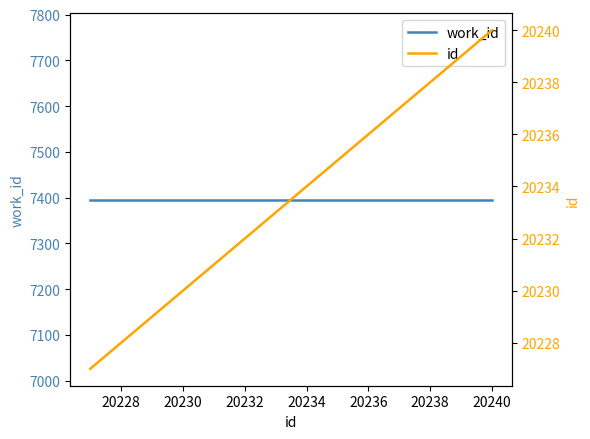

Reading left to right, what are all the values shown in this chart?

work_id: 7396	7396	7396
id: 20227	20231	20240